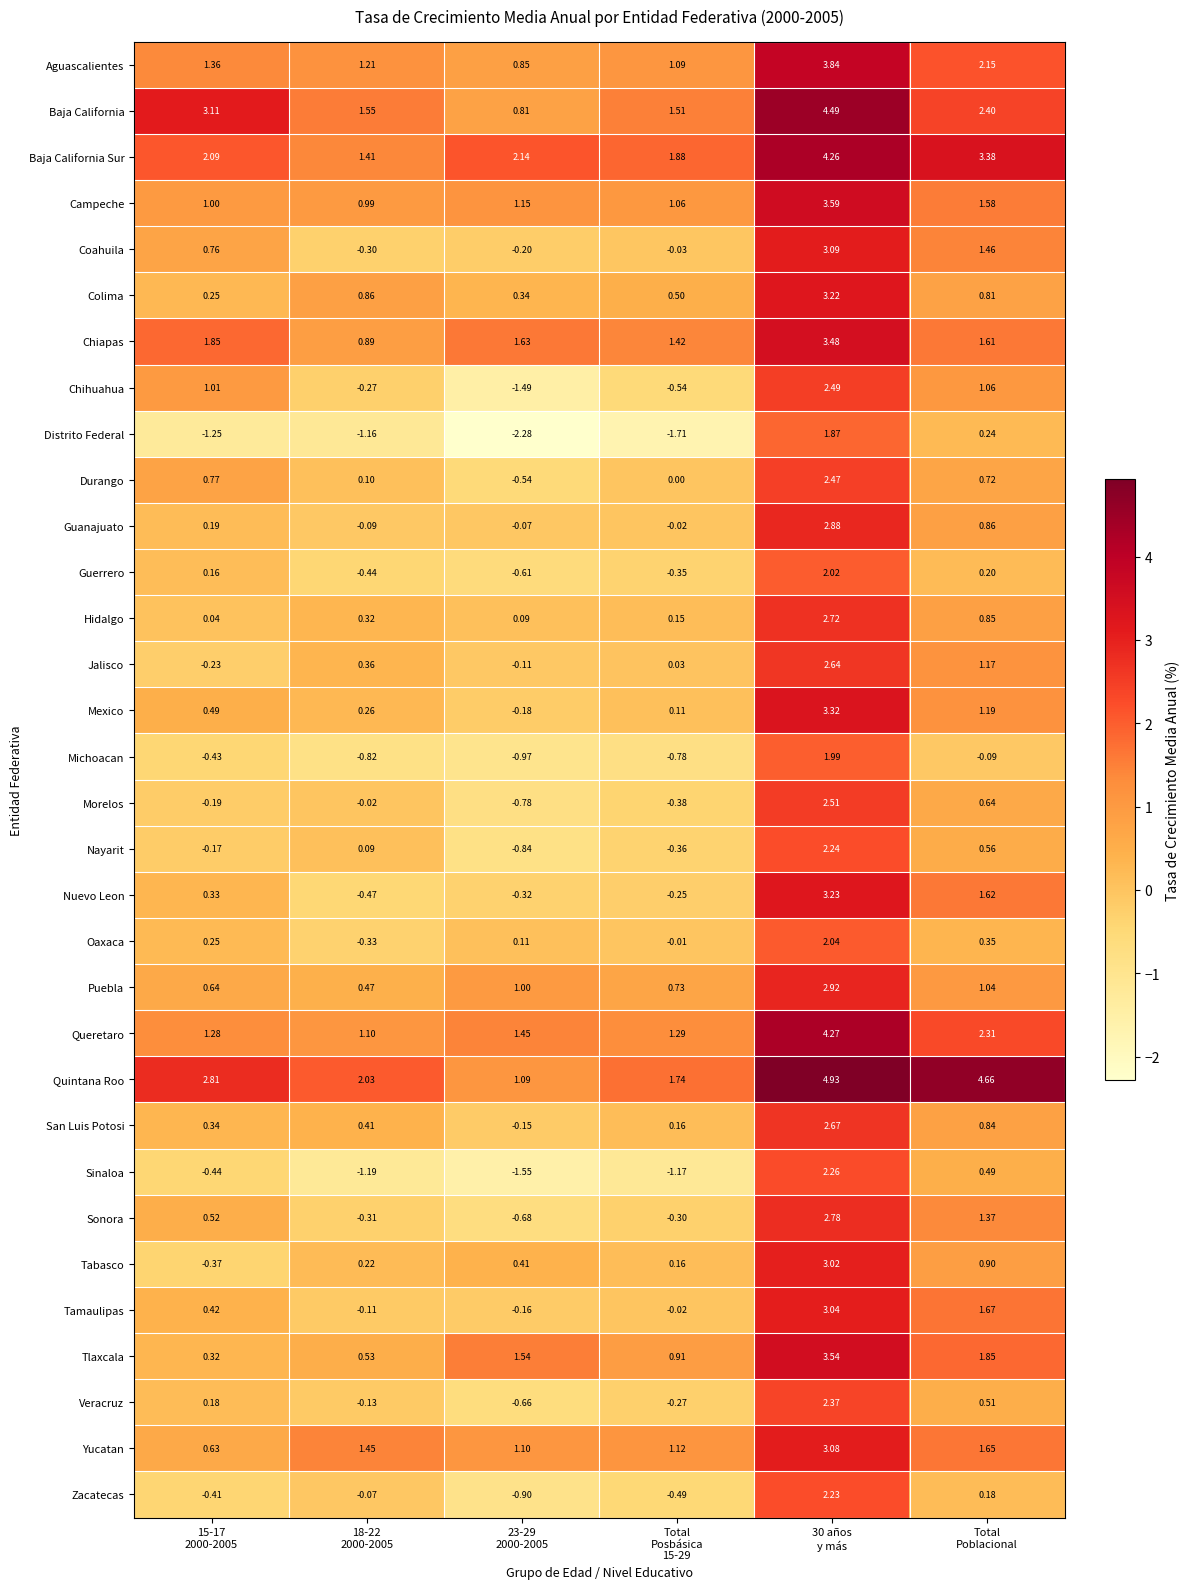

Which series has the largest total across all categories?

Quintana Roo